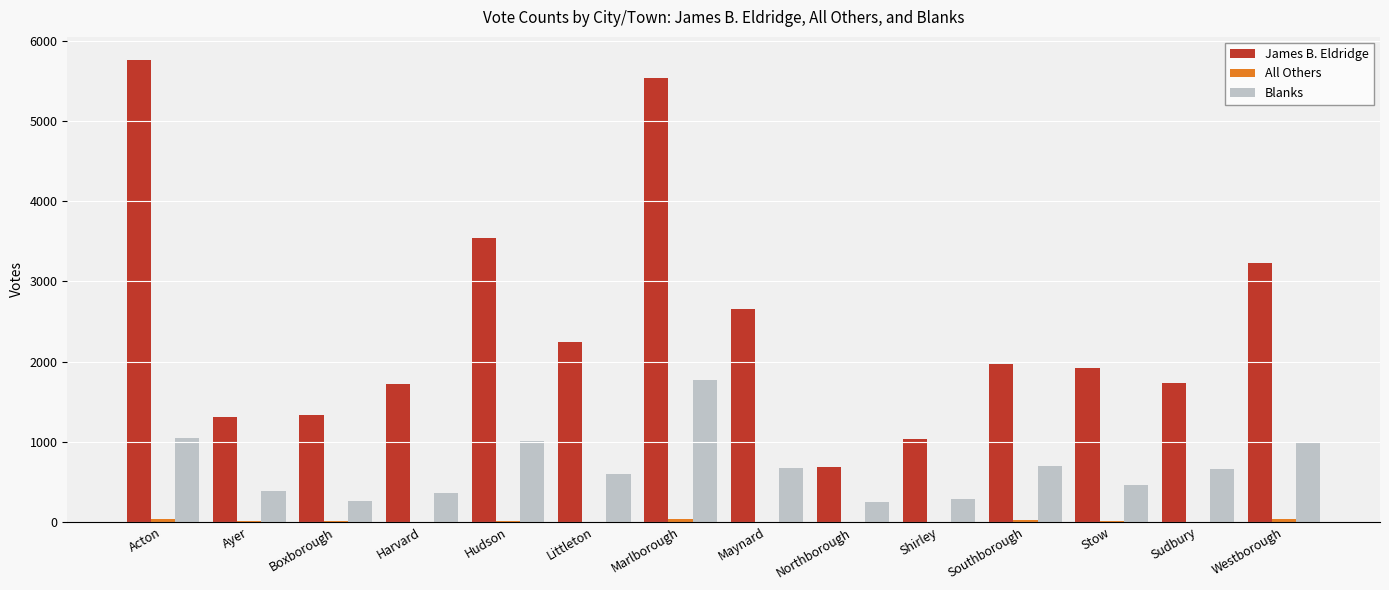

What is the greatest value displayed?

5762